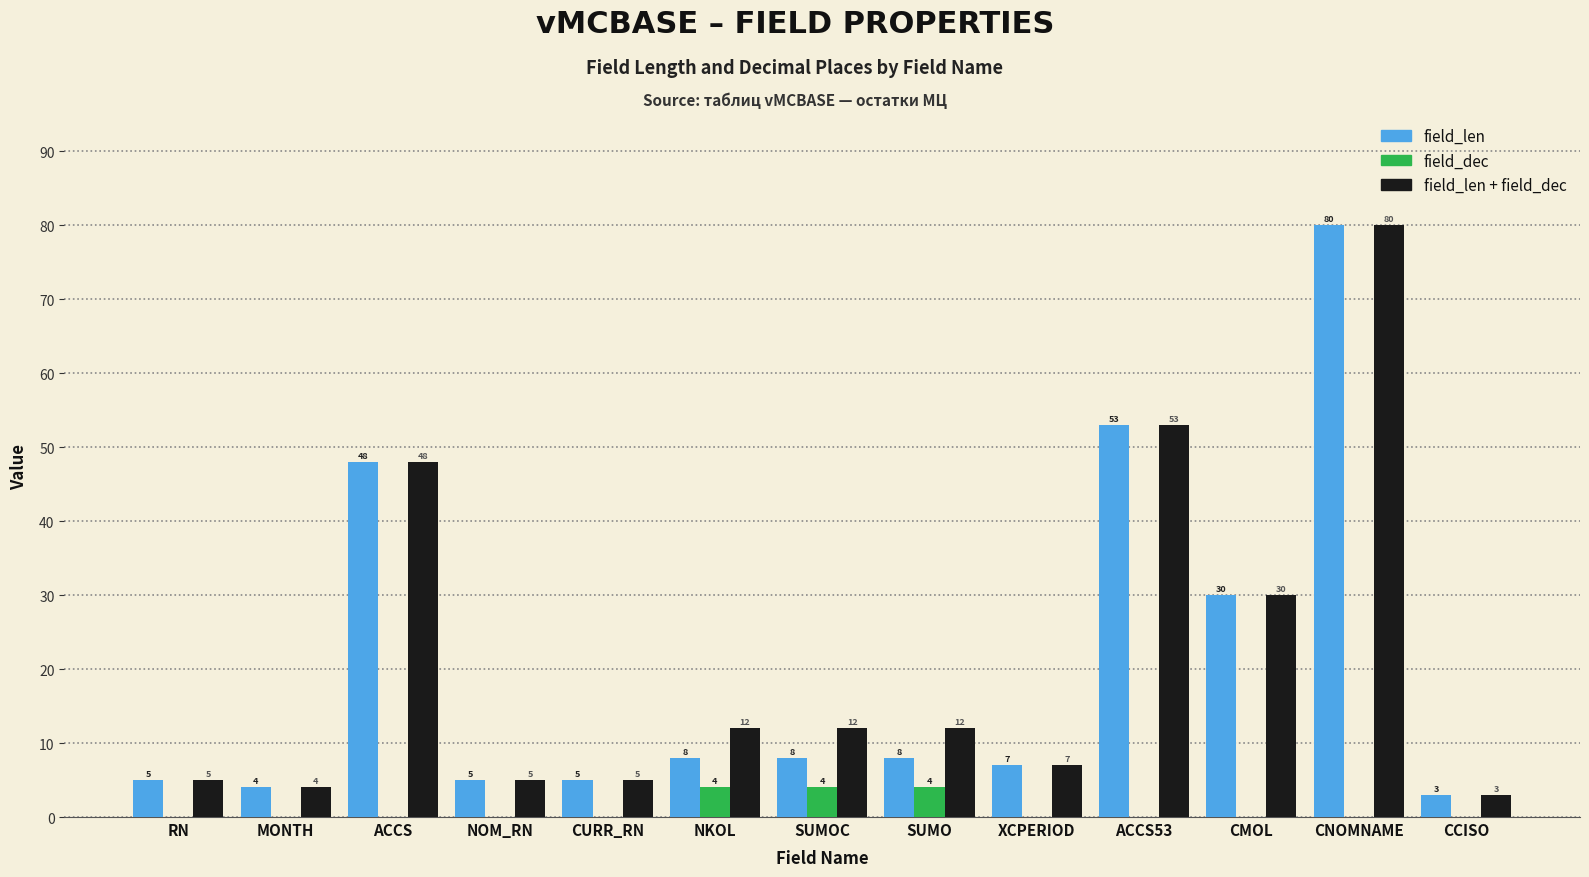

Reading left to right, what are all the values shown in this chart?

field_len: RN=5	MONTH=4	ACCS=48	NOM_RN=5	CURR_RN=5	NKOL=8	SUMOC=8	SUMO=8	XCPERIOD=7	ACCS53=53	CMOL=30	CNOMNAME=80	CCISO=3
field_dec: RN=0	MONTH=0	ACCS=0	NOM_RN=0	CURR_RN=0	NKOL=4	SUMOC=4	SUMO=4	XCPERIOD=0	ACCS53=0	CMOL=0	CNOMNAME=0	CCISO=0
field_len + field_dec: RN=5	MONTH=4	ACCS=48	NOM_RN=5	CURR_RN=5	NKOL=12	SUMOC=12	SUMO=12	XCPERIOD=7	ACCS53=53	CMOL=30	CNOMNAME=80	CCISO=3